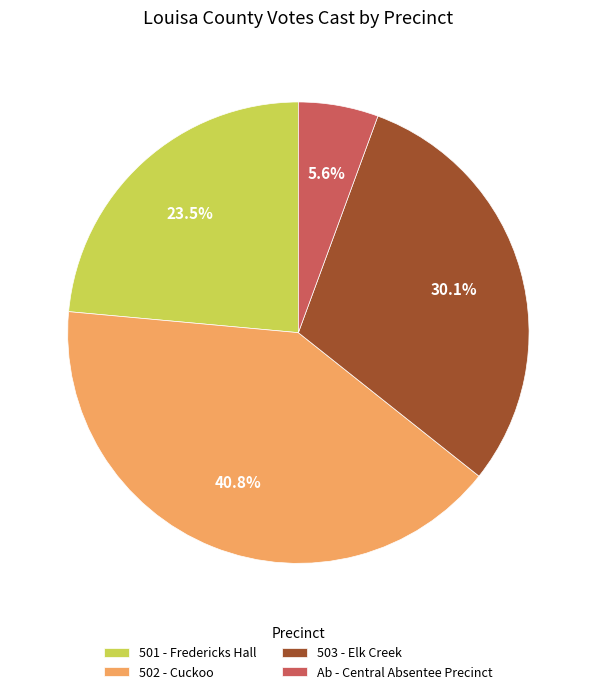

Rank the categories by value from lowest to highest.

Ab - Central Absentee Precinct, 501 - Fredericks Hall, 503 - Elk Creek, 502 - Cuckoo